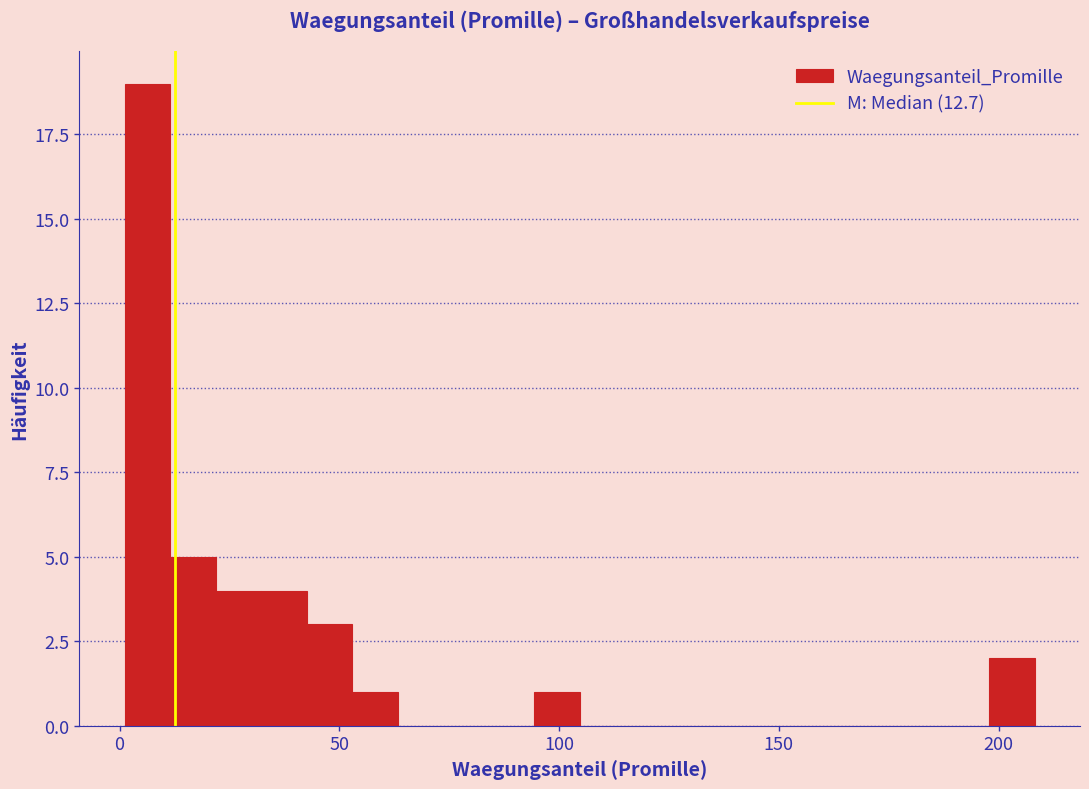

Around what value on the x-axis is the tallest bar? Give the approximate position of its centre, as read against the axis.

5